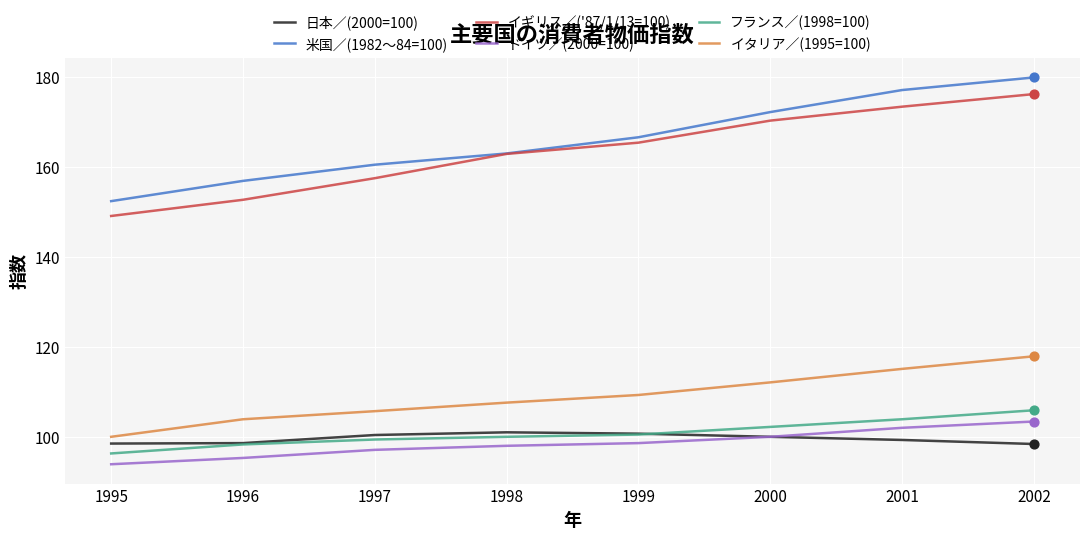

What are all the series names shown in the legend?

日本／(2000=100), 米国／(1982～84=100), イギリス／('87/1/13=100), ドイツ／(2000=100), フランス／(1998=100), イタリア／(1995=100)